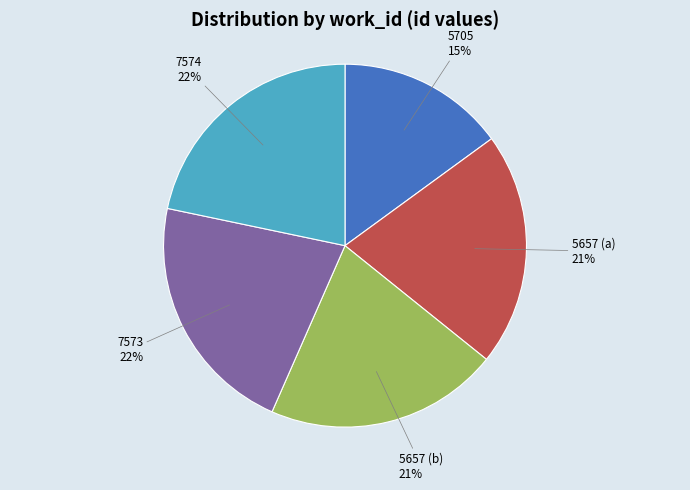

True or false: 5705 accounts for 15% of the total.

True